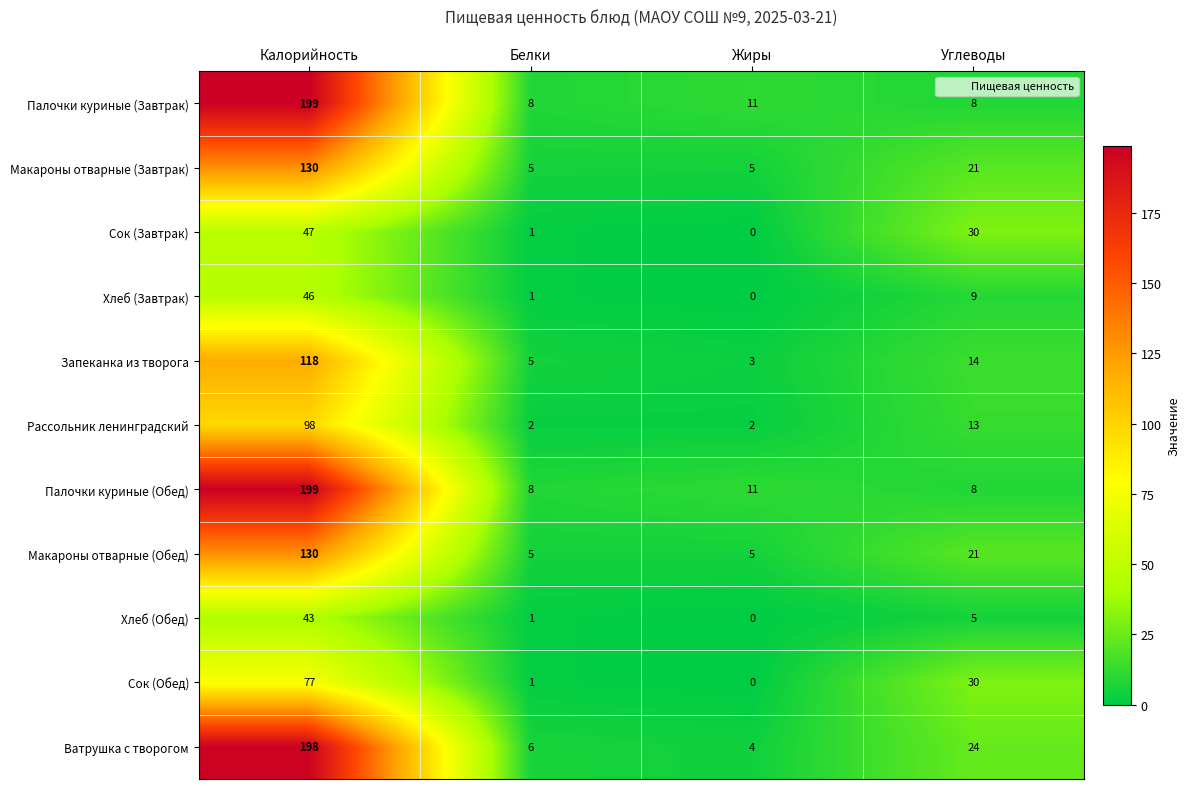

True or false: Палочки куриные (Обед) has a value of 11 at Углеводы.

False